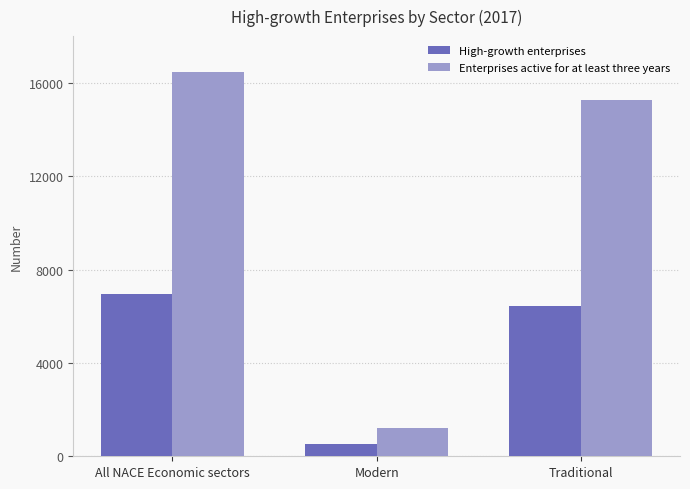

Rank the series by their average value, from highest to lowest.

Enterprises active for at least three years, High-growth enterprises